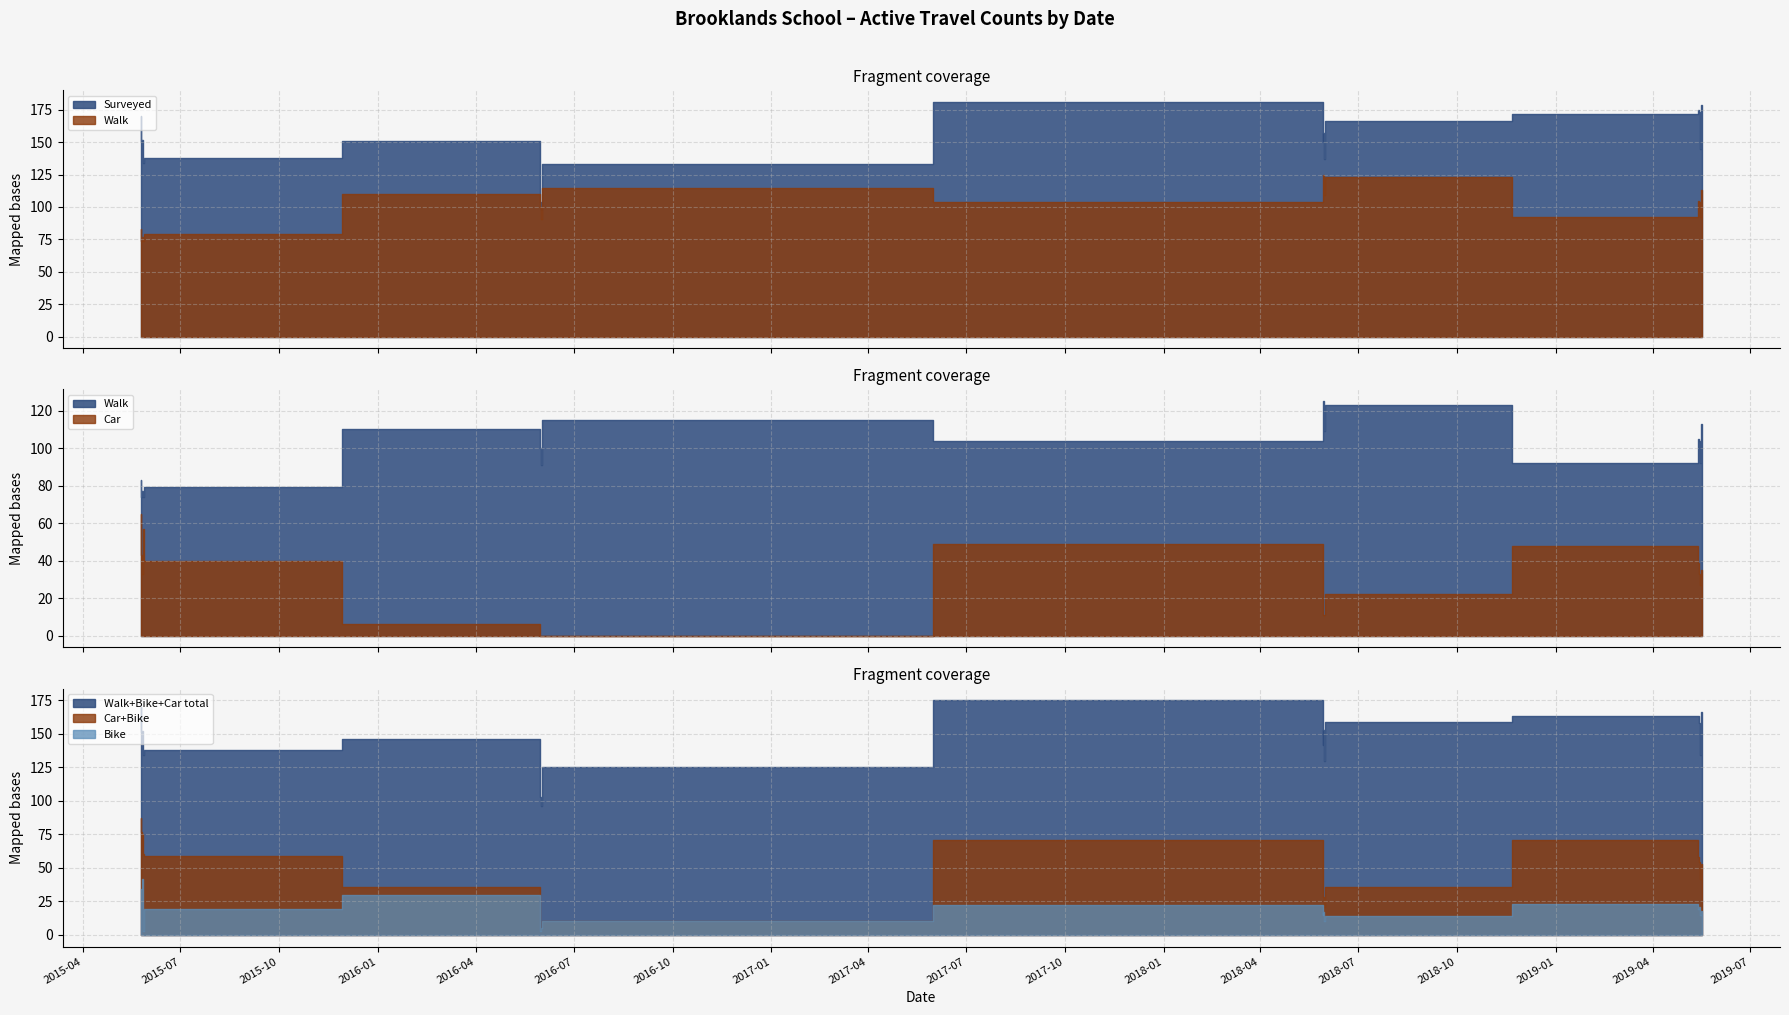

What is the approximate value of walk at 16, to the nearest 10?

100